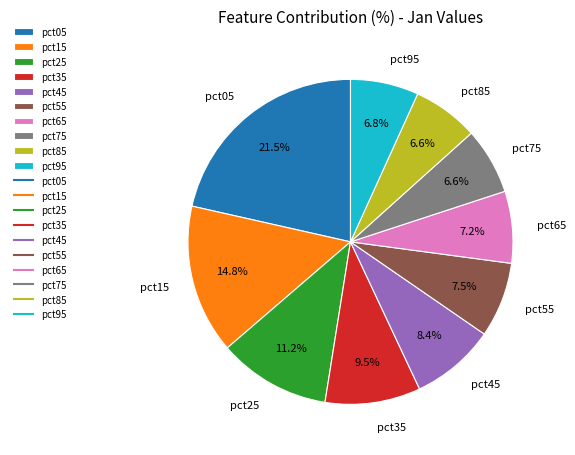

To the nearest percent, what percentage of the pie is pct15?

15%